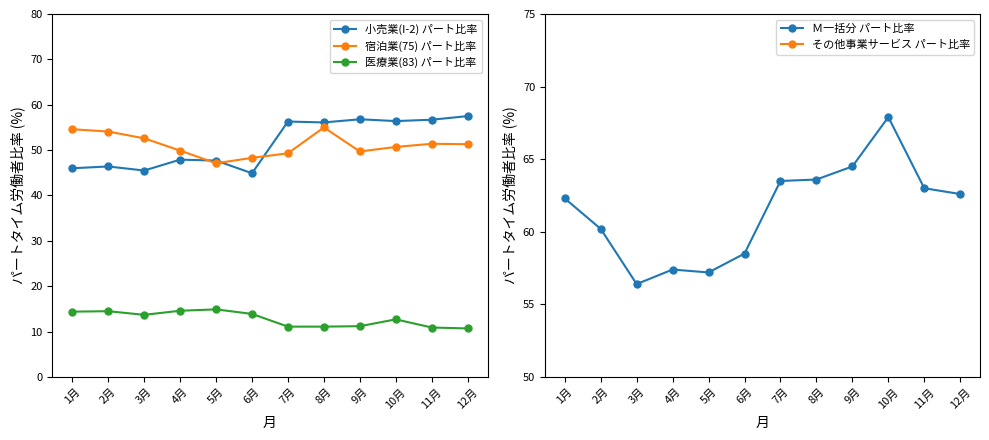

True or false: 宿泊業(75) パート比率 and その他事業サービス パート比率 cross at least once.

False